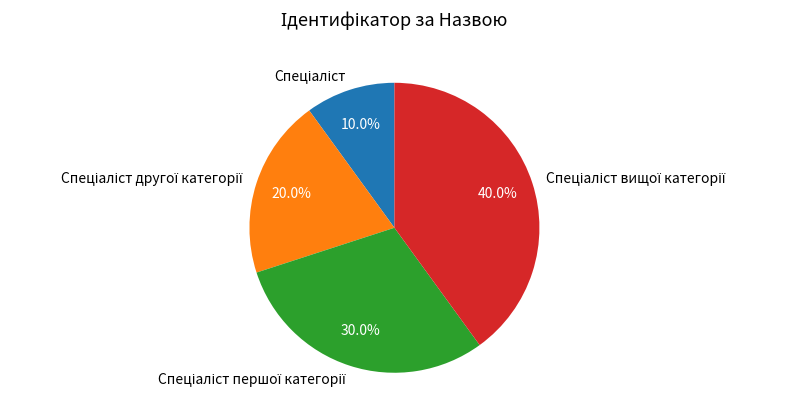

Is there any slice that represents more than half of the pie?

No